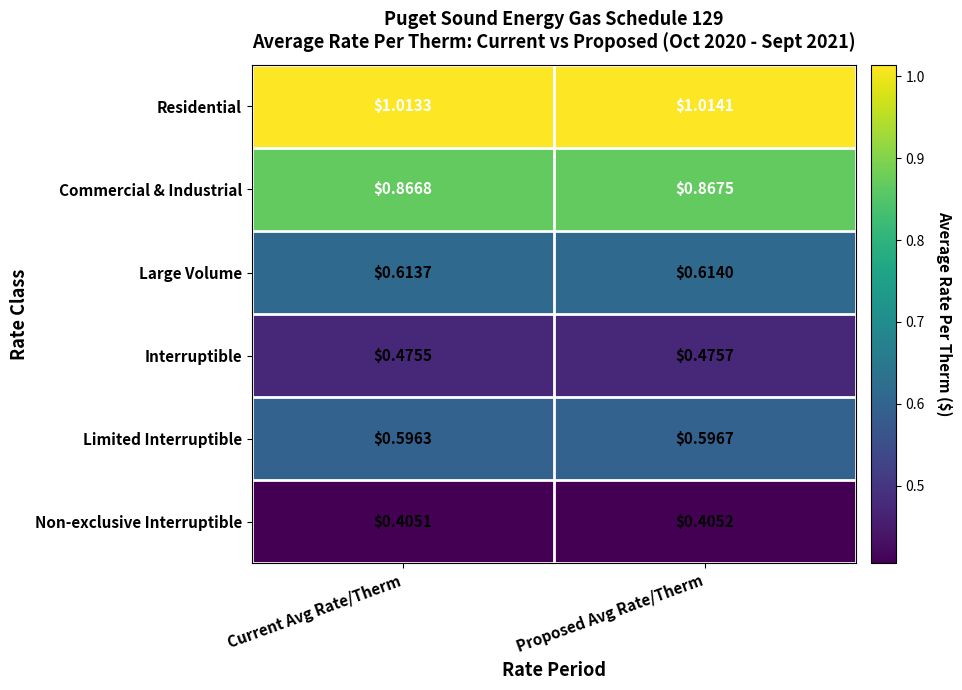

At Proposed Avg Rate/Therm, list the series in order from smallest to largest.

Non-exclusive Interruptible, Interruptible, Limited Interruptible, Large Volume, Commercial & Industrial, Residential